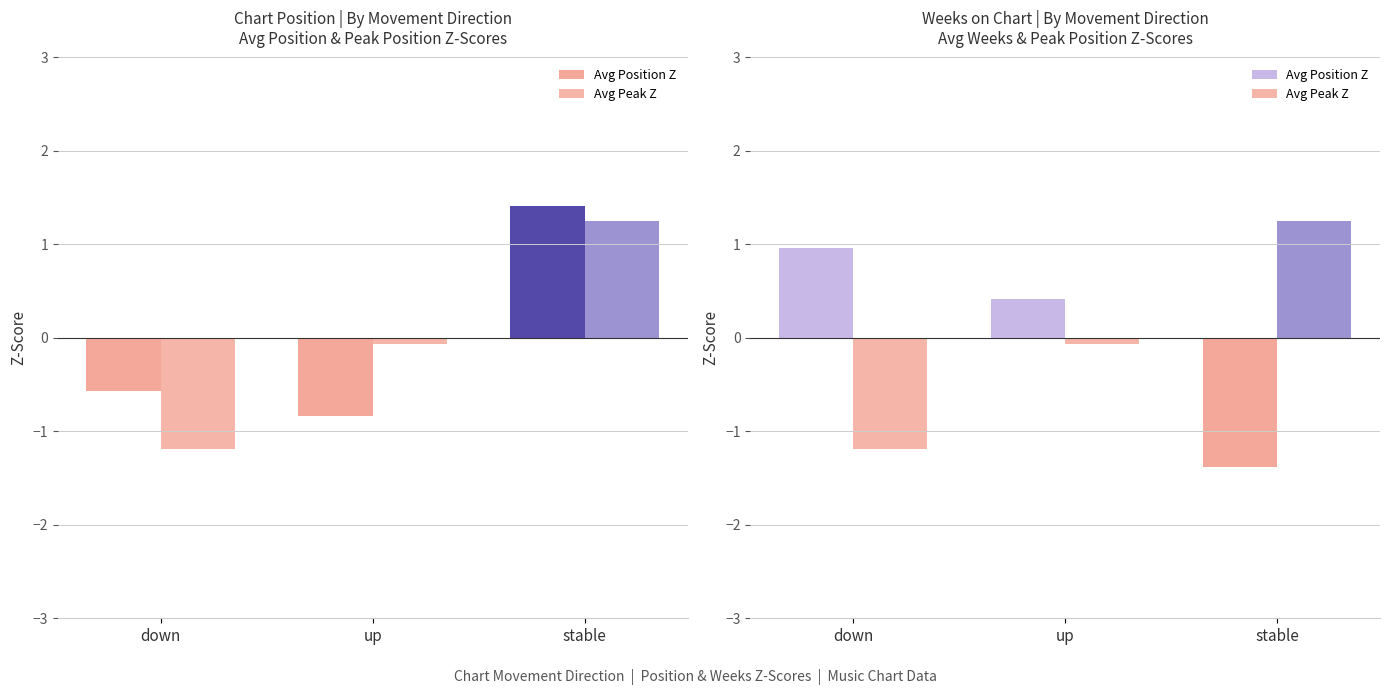

The value of Avg Peak Z at down is -1.2. True or false?

True